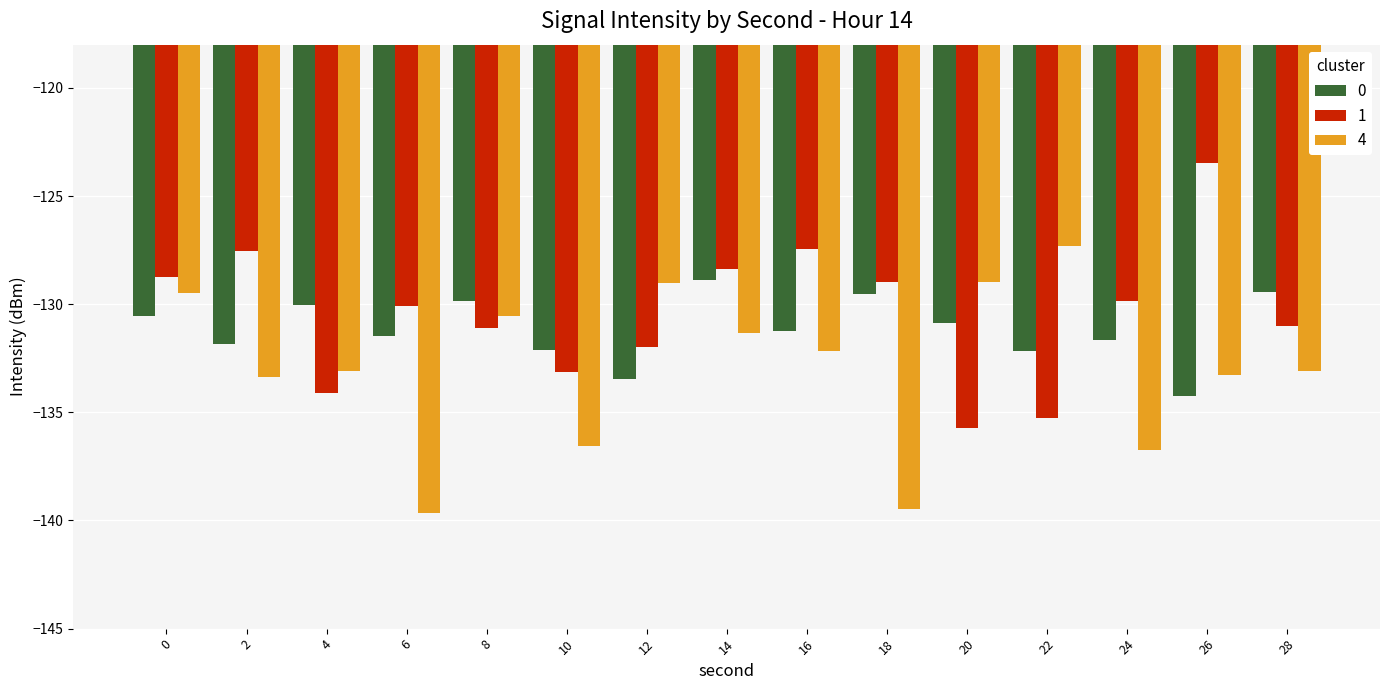

What is the sum of all 1 values?

-1956.8